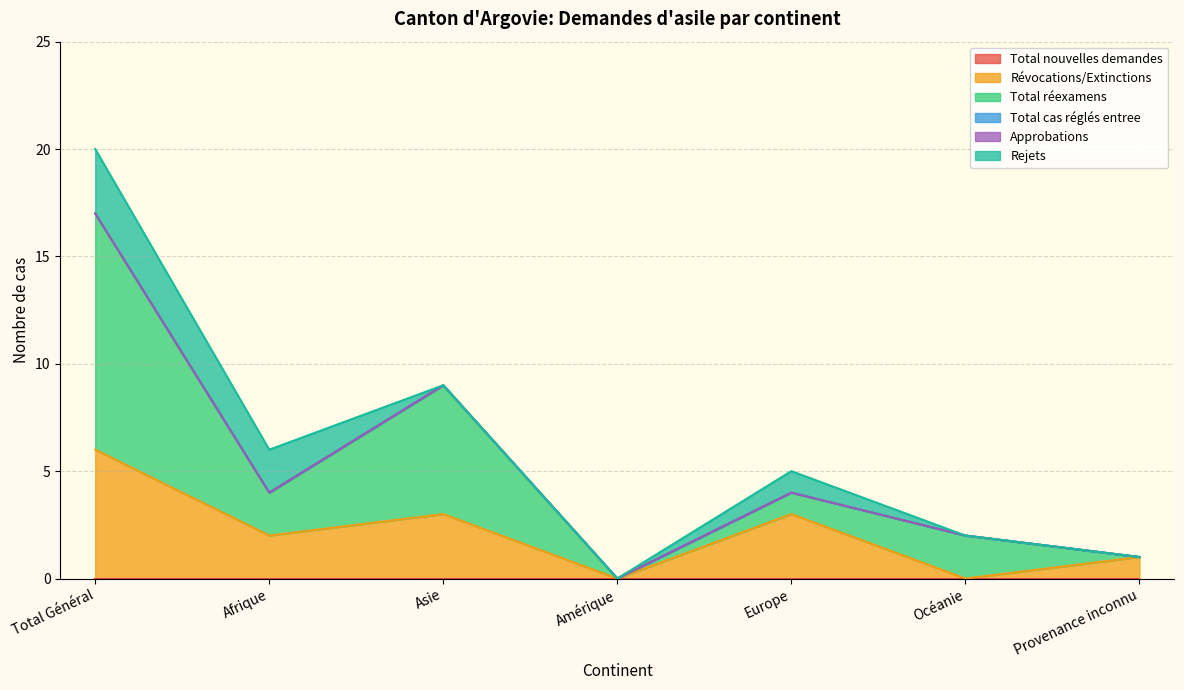

Is it true that Révocations/Extinctions equals 3 at Europe?

True